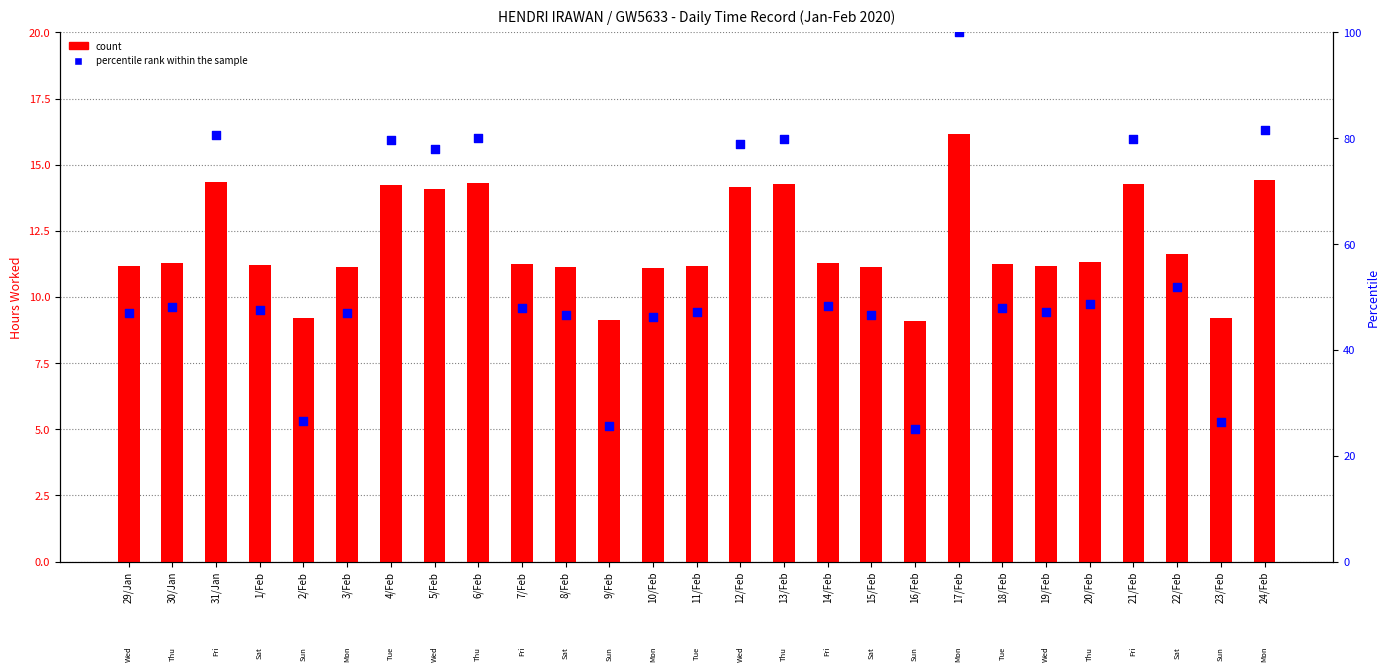

Which series has the widest spread of Y values?

percentile rank within the sample